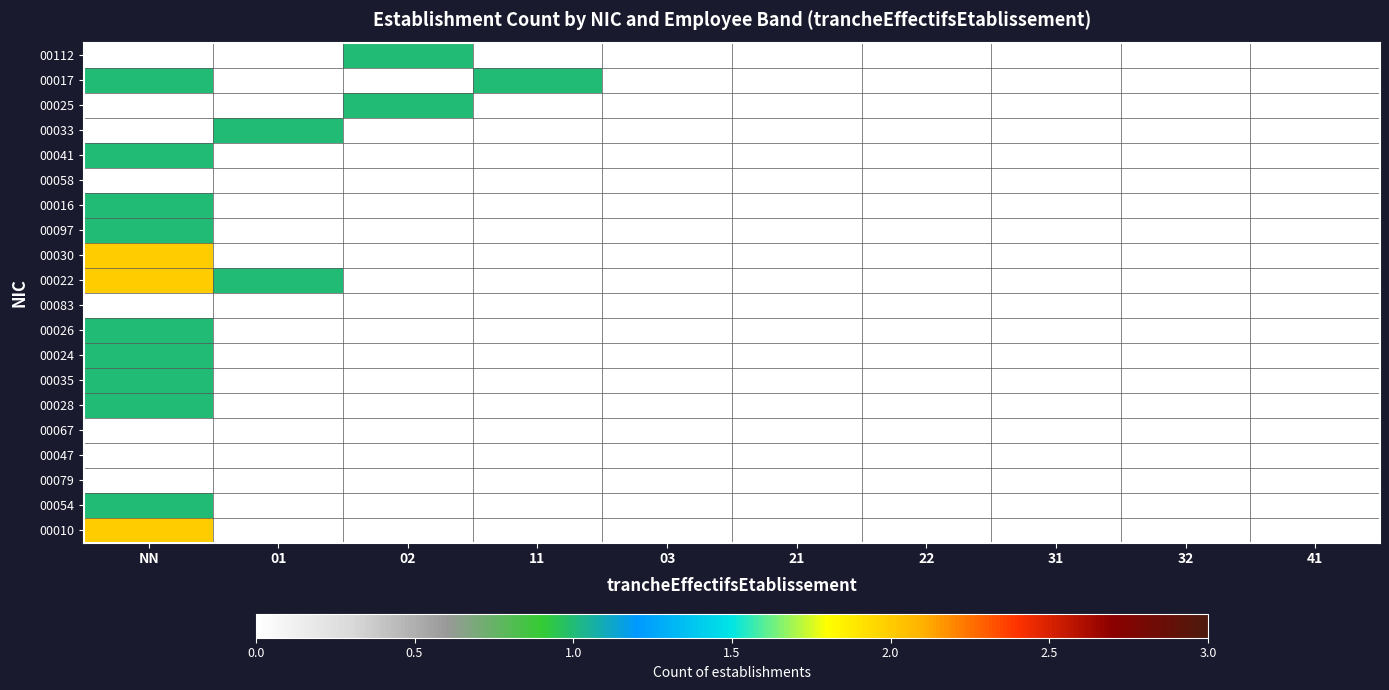

What is the spread (max minus min) of values at 01?

1